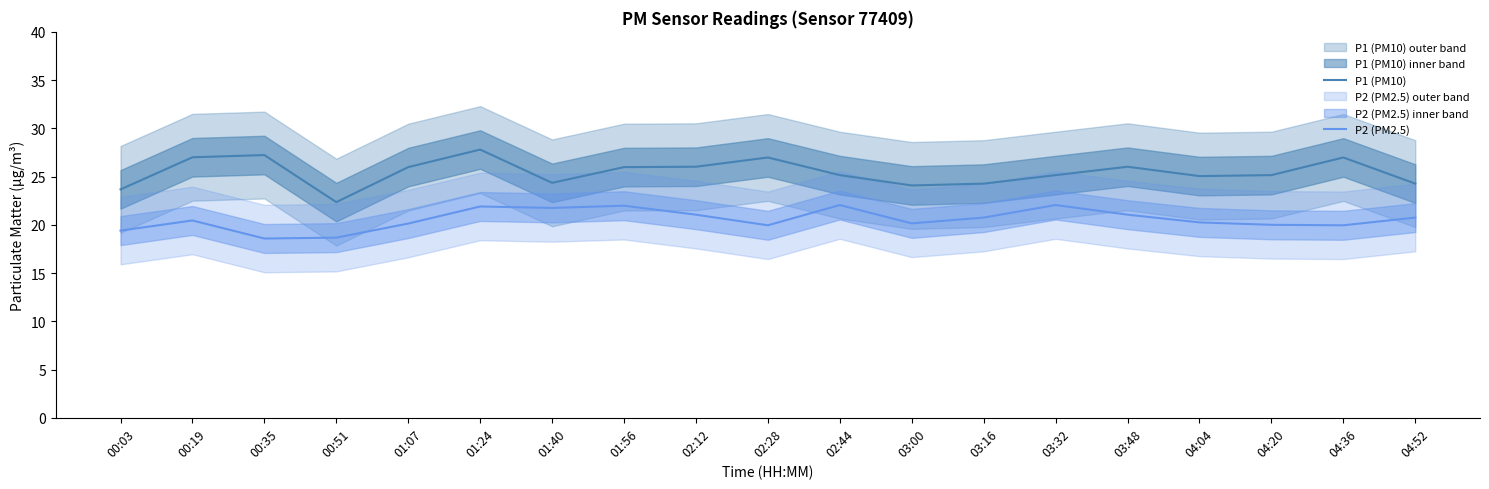

What is the average value of the P2 (PM2.5) series?

20.6